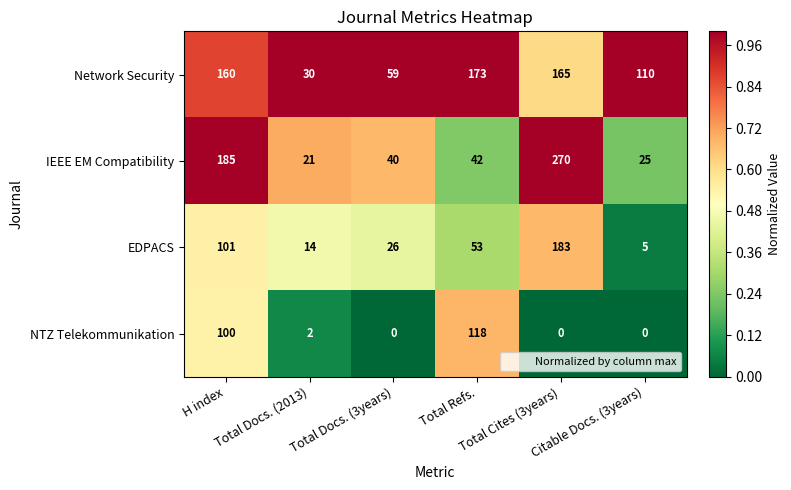

What is the greatest value displayed?

270